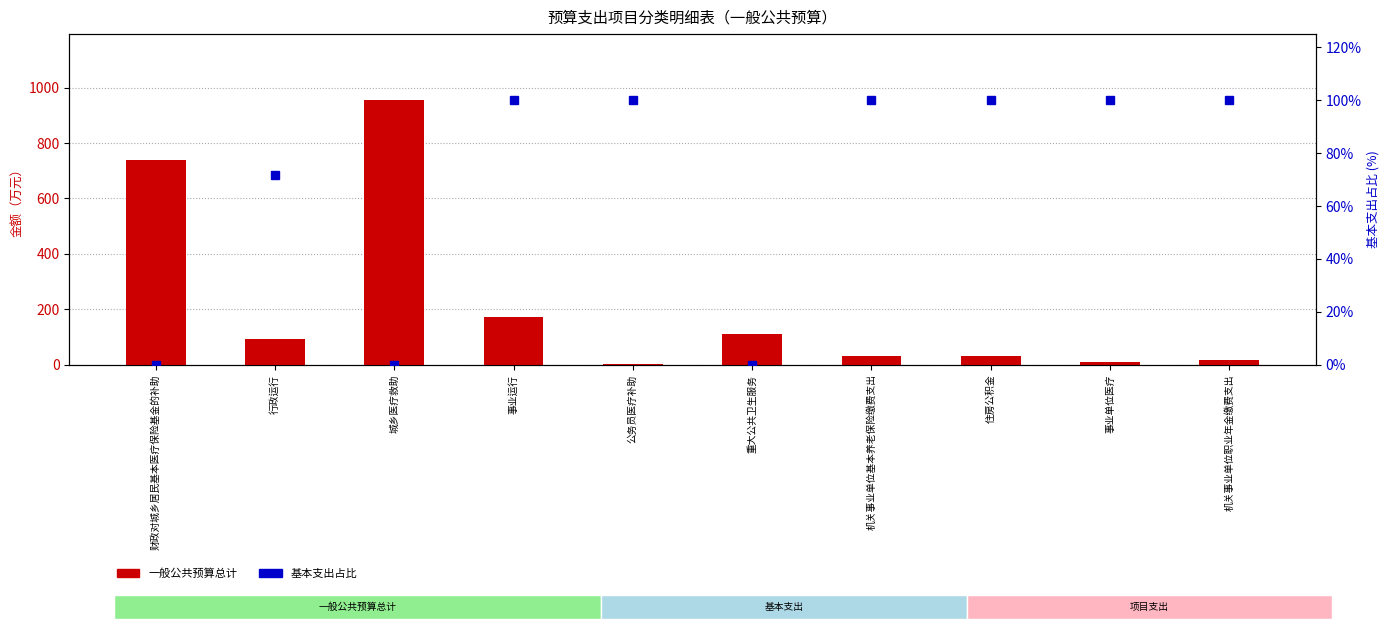

Reading left to right, list all the values displayed in this chart.

一般公共预算总计: 738.1	94.3	954.3	173.8	3.8	111.3	31.9	30.7	10.3	17.3
基本支出占比: 0.0	71.6	0.0	100.0	100.0	0.0	100.0	100.0	100.0	100.0